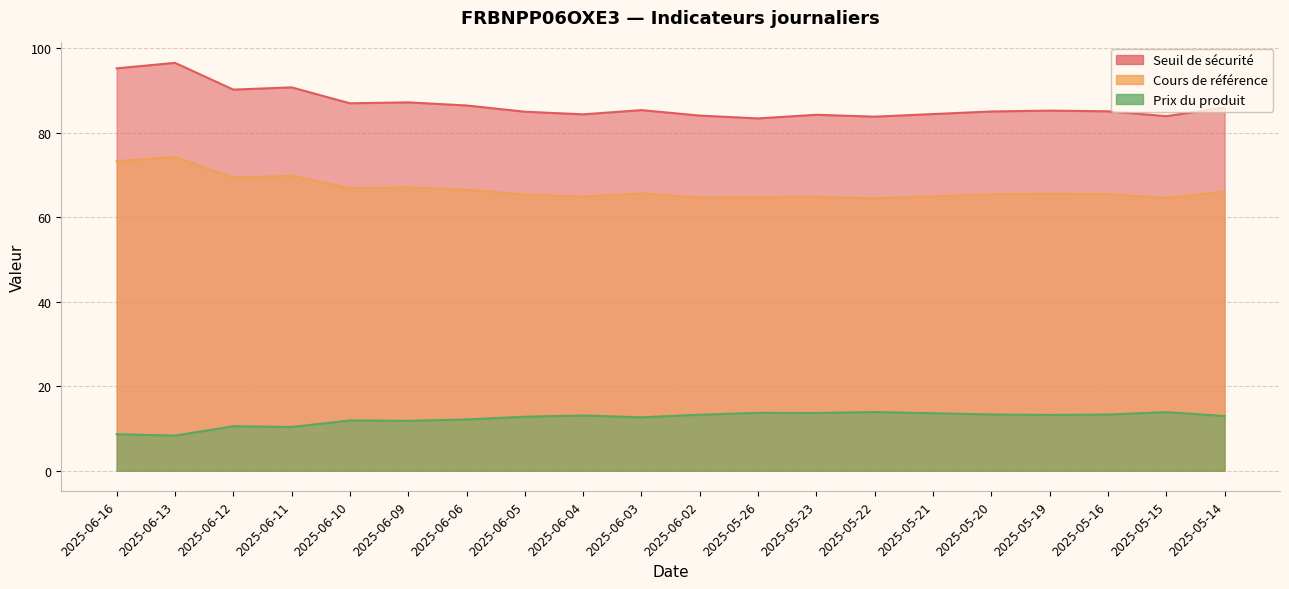

Reading left to right, what are all the values shown in this chart?

Seuil de sécurité: 95.2	96.5	90.2	90.7	86.9	87.2	86.4	84.9	84.3	85.3	84.0	83.4	84.2	83.8	84.4	85.0	85.2	85.0	83.9	85.9
Cours de référence: 73.2	74.2	69.4	69.8	66.9	67.0	66.5	65.3	64.9	65.6	64.6	64.7	64.8	64.4	64.9	65.4	65.5	65.4	64.5	66.1
Prix du produit: 8.7	8.3	10.5	10.4	11.9	11.8	12.1	12.8	13.1	12.7	13.3	13.7	13.7	13.9	13.6	13.3	13.2	13.3	13.9	13.0